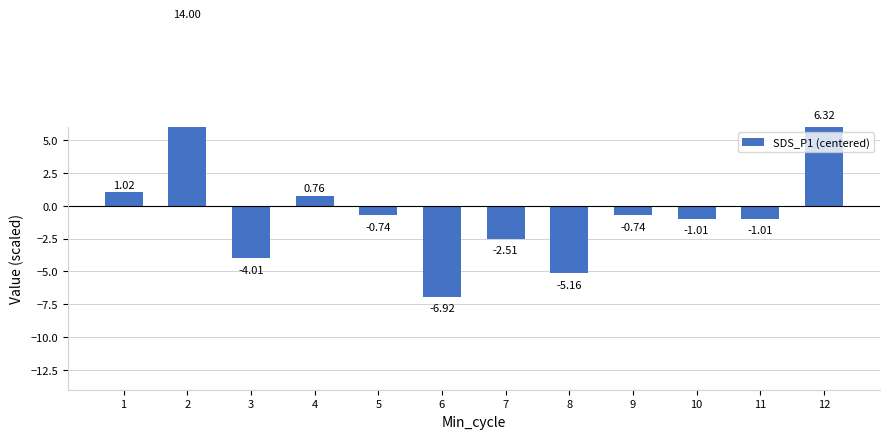

What is the minimum value shown in the chart?

-6.9